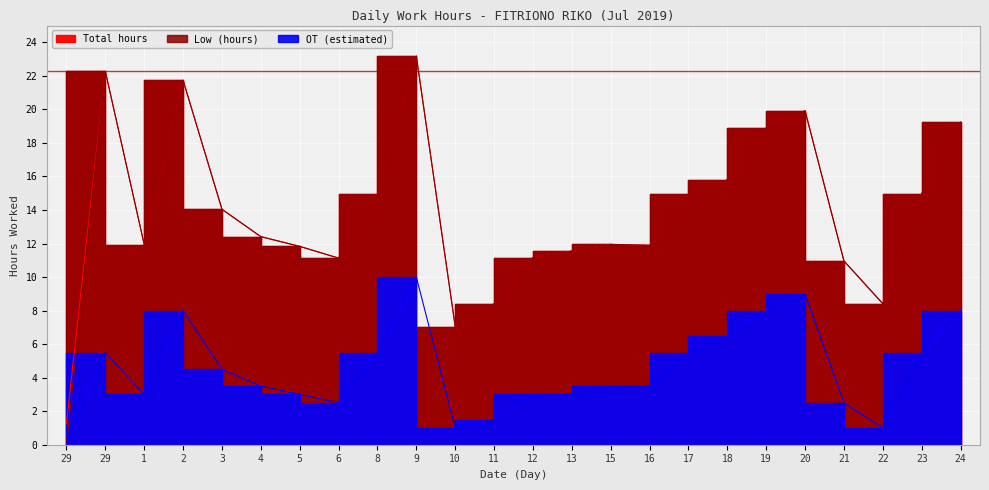

Where is the first local maximum for Low (hours)?

29